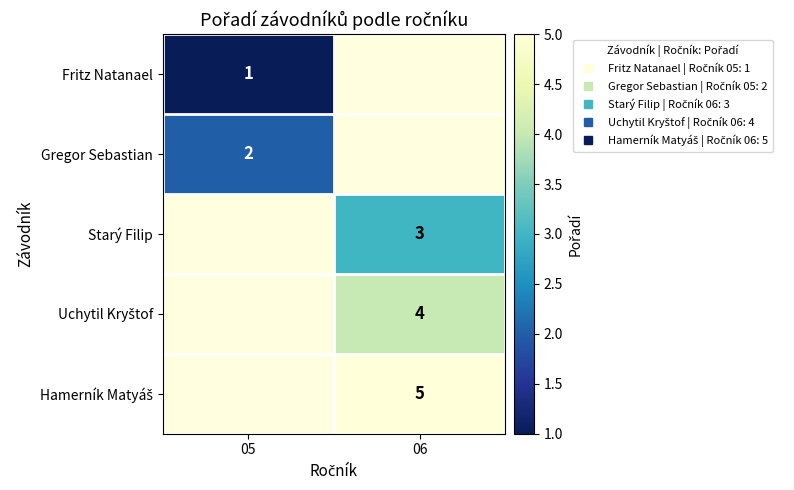

Between 06 and 05, which is larger?

05